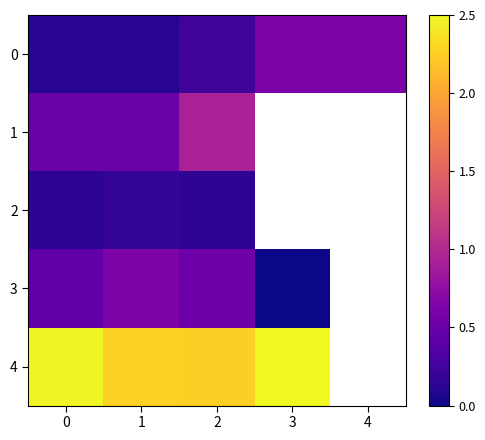

How many values in the 3 series exceed 0?

3